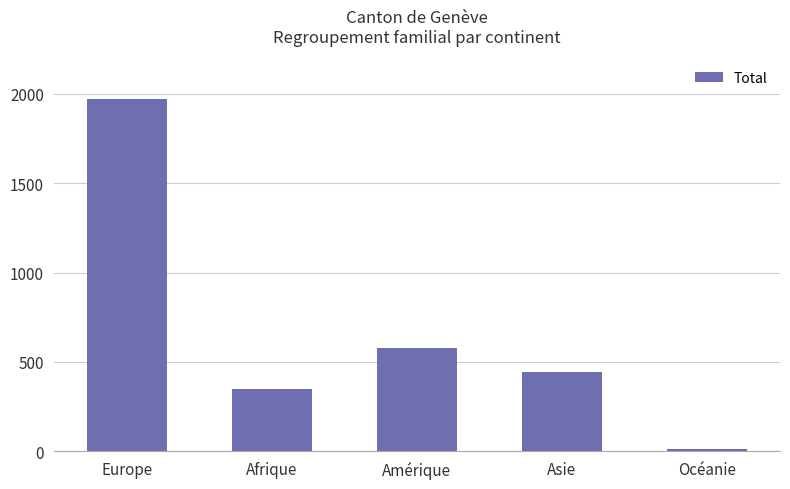

What value does the data have at Asie, to the nearest 50?

450